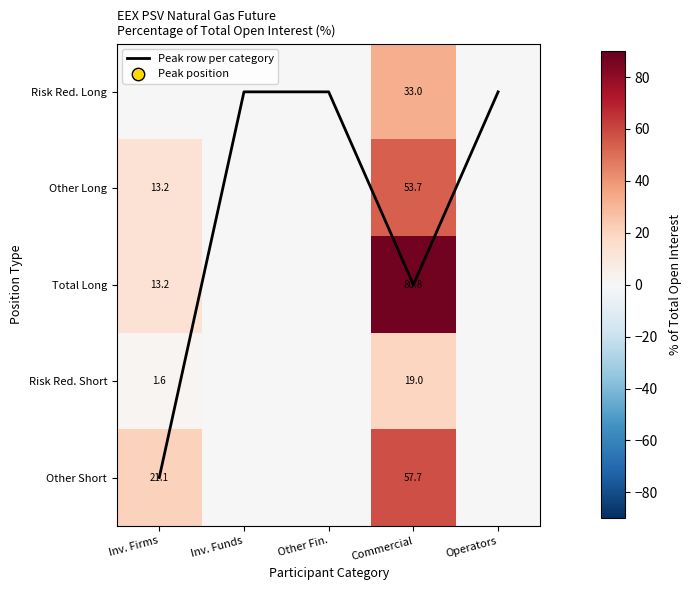

What is the maximum value for Other Short?

57.7